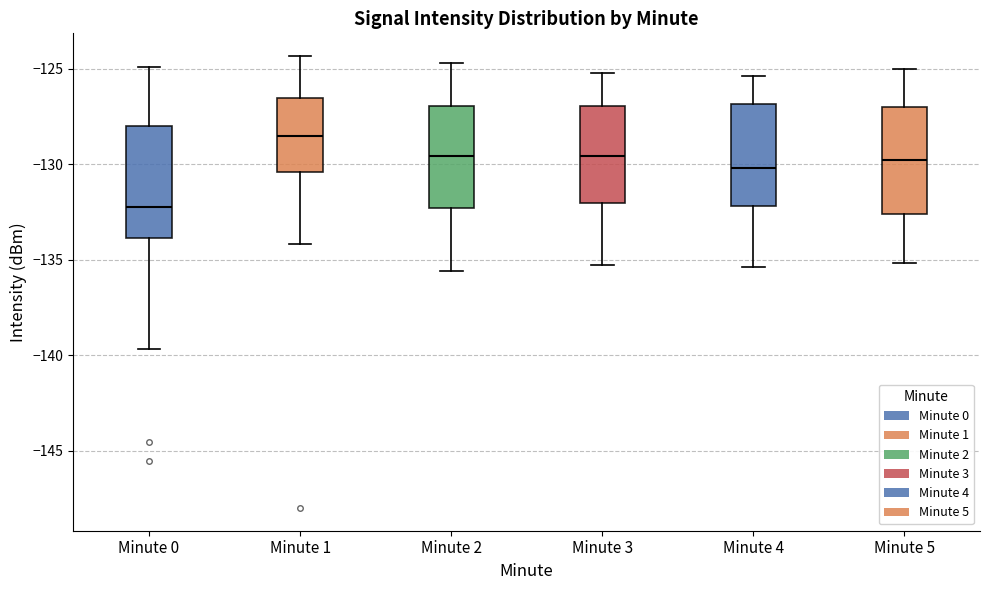

Reading left to right, transcribe this box plot: for each box, give where its median line is, the range the box spans, and where its two whiskers end, as read against the y-axis. The values are not printed on the chart, so give them approximately, as read against the axis.

Minute 0: median -132.0, box -134.0 to -128.0, whiskers -139.5 to -125.0
Minute 1: median -128.5, box -130.5 to -126.5, whiskers -134.0 to -124.5
Minute 2: median -129.5, box -132.5 to -127.0, whiskers -135.5 to -124.5
Minute 3: median -129.5, box -132.0 to -127.0, whiskers -135.5 to -125.0
Minute 4: median -130.0, box -132.0 to -127.0, whiskers -135.5 to -125.5
Minute 5: median -130.0, box -132.5 to -127.0, whiskers -135.0 to -125.0